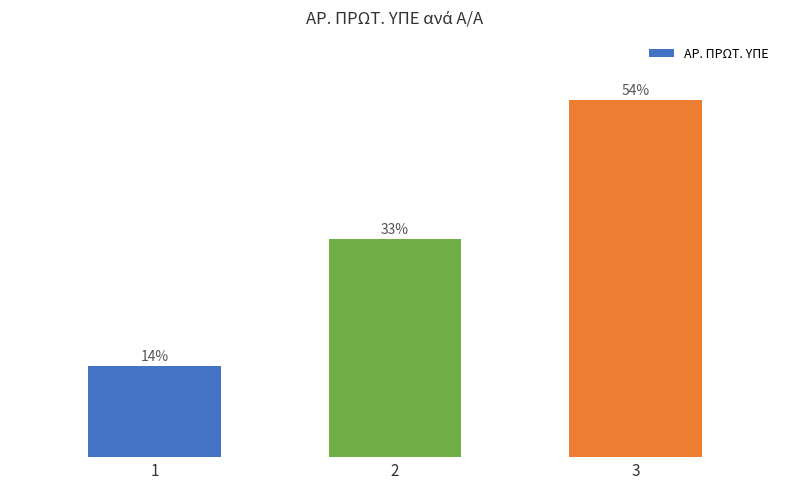

What is the change in value from 1 to 3?

+13009